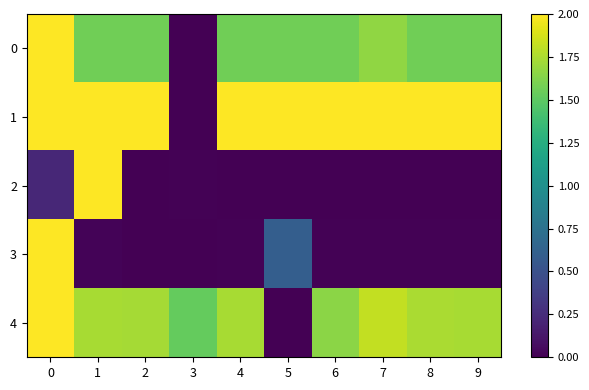

Rank the series by their maximum value, from highest to lowest.

0, 1, 2, 3, 4